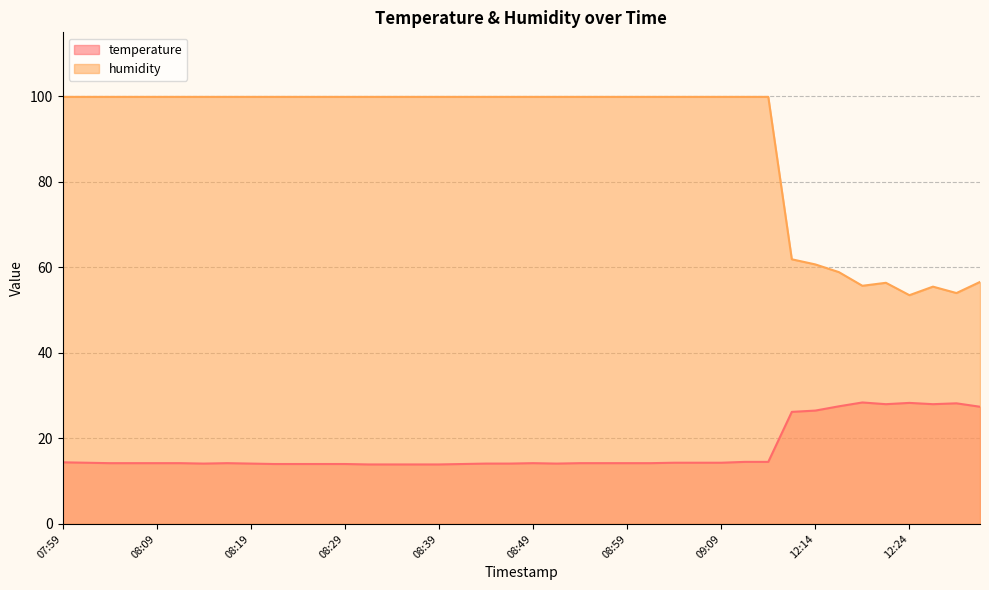

True or false: humidity and temperature cross at least once.

False